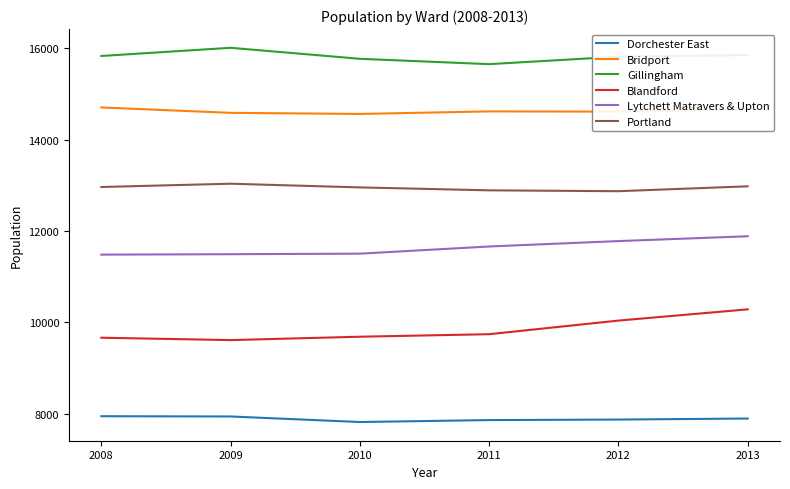

What is the total value across all series at 2011?

72411